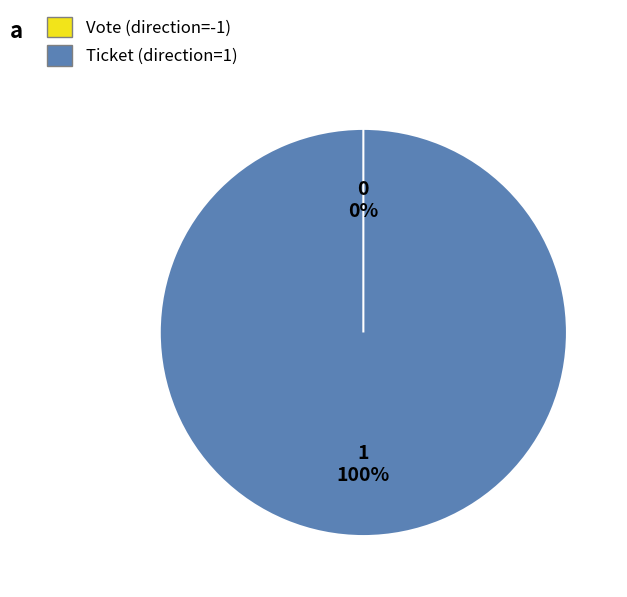

How many segments does this pie chart have?

2